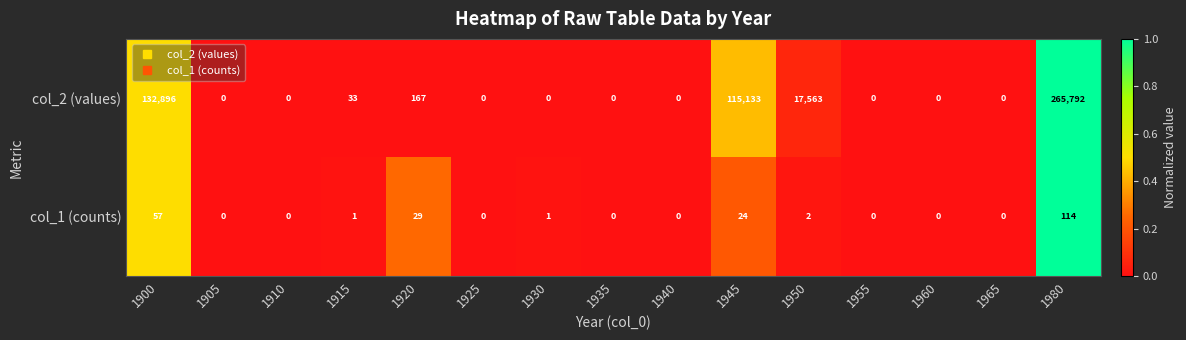

What is the sum of the col_2 (values) values at 1955 and 1920?

167